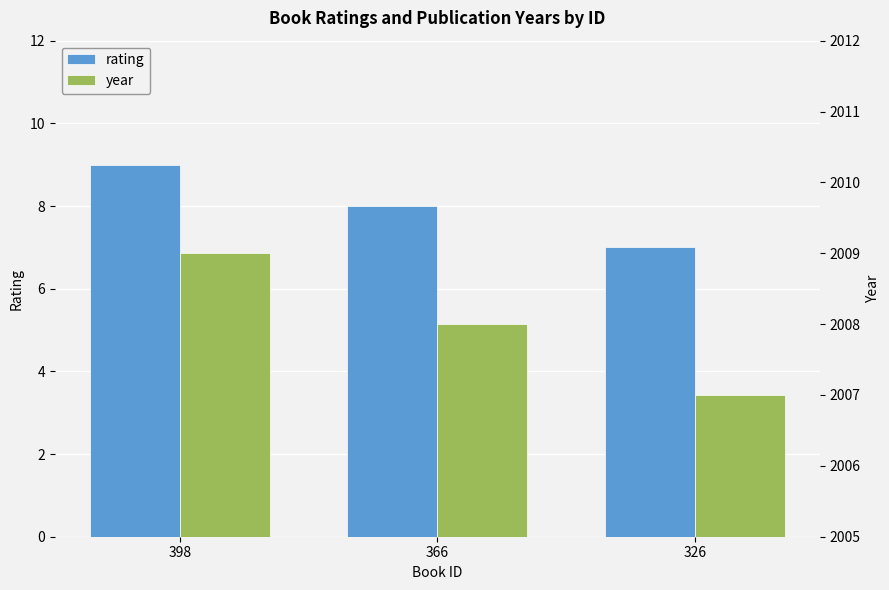

How many bars are there in total?

6